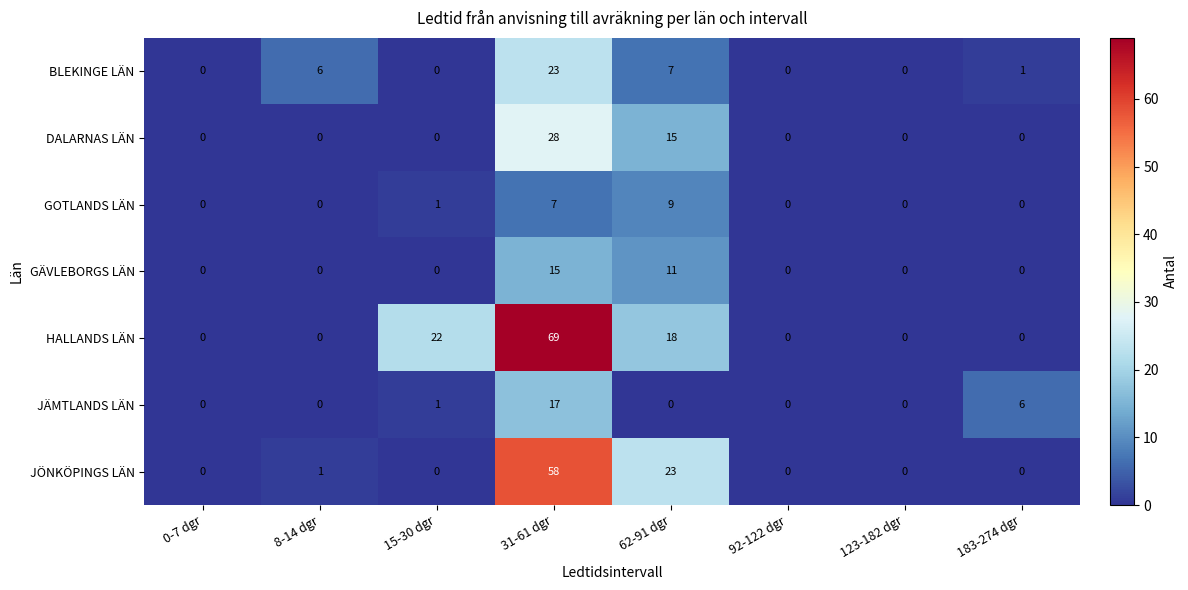

Count the number of categories in the chart.

8